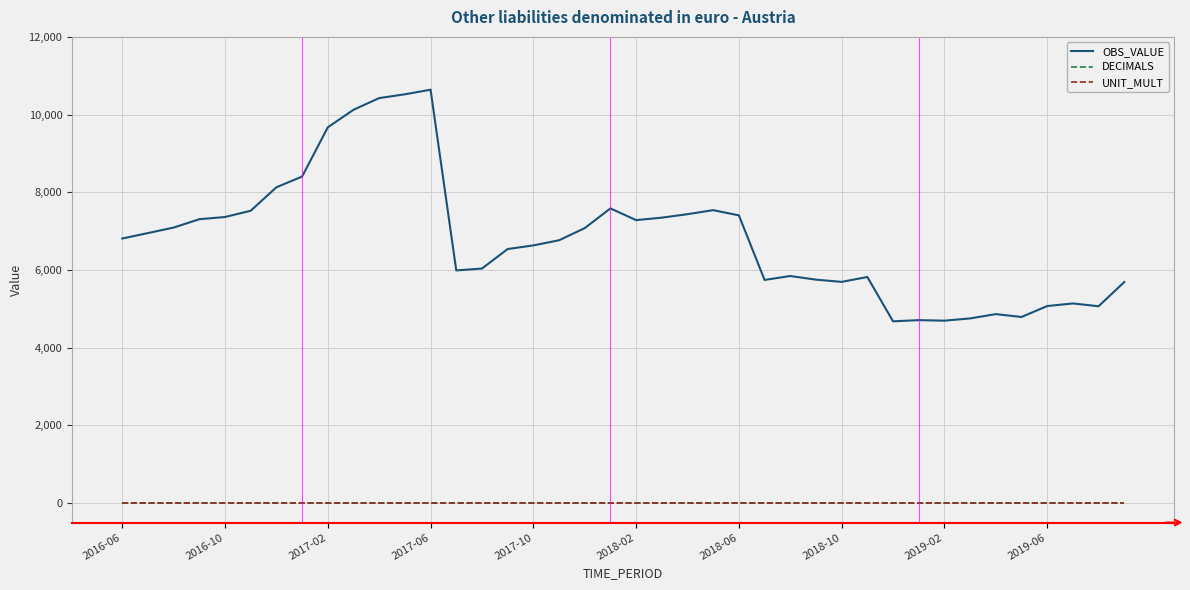

Which series has the largest total across all categories?

OBS_VALUE